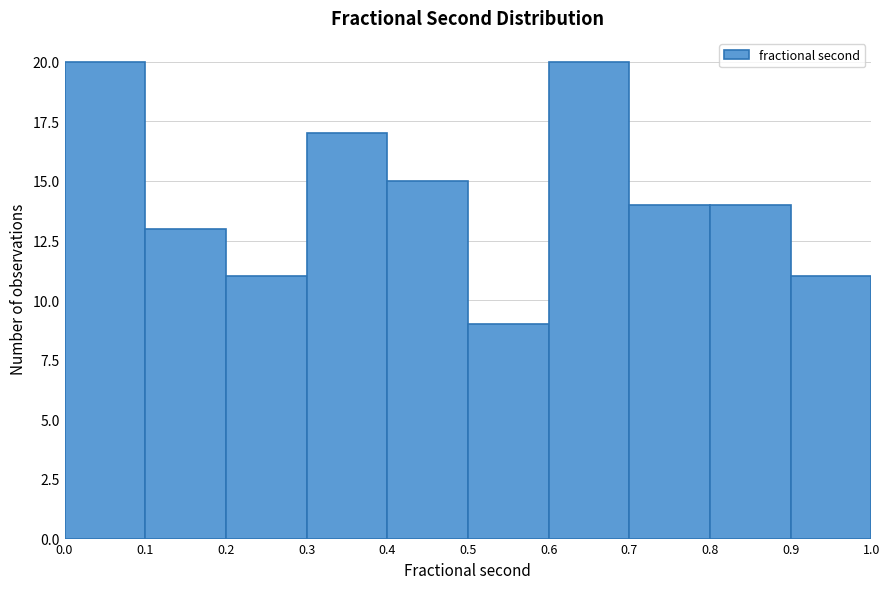

Reading left to right, transcribe this chart: for each bar, give the range it covers on the x-axis and its height. The values are not printed on the chart, so give them approximately, as read against the axis.

0.0 to 0.1: 20
0.1 to 0.2: 13
0.2 to 0.3: 11
0.3 to 0.4: 17
0.4 to 0.5: 15
0.5 to 0.6: 9
0.6 to 0.7: 20
0.7 to 0.8: 14
0.8 to 0.9: 14
0.9 to 1.0: 11